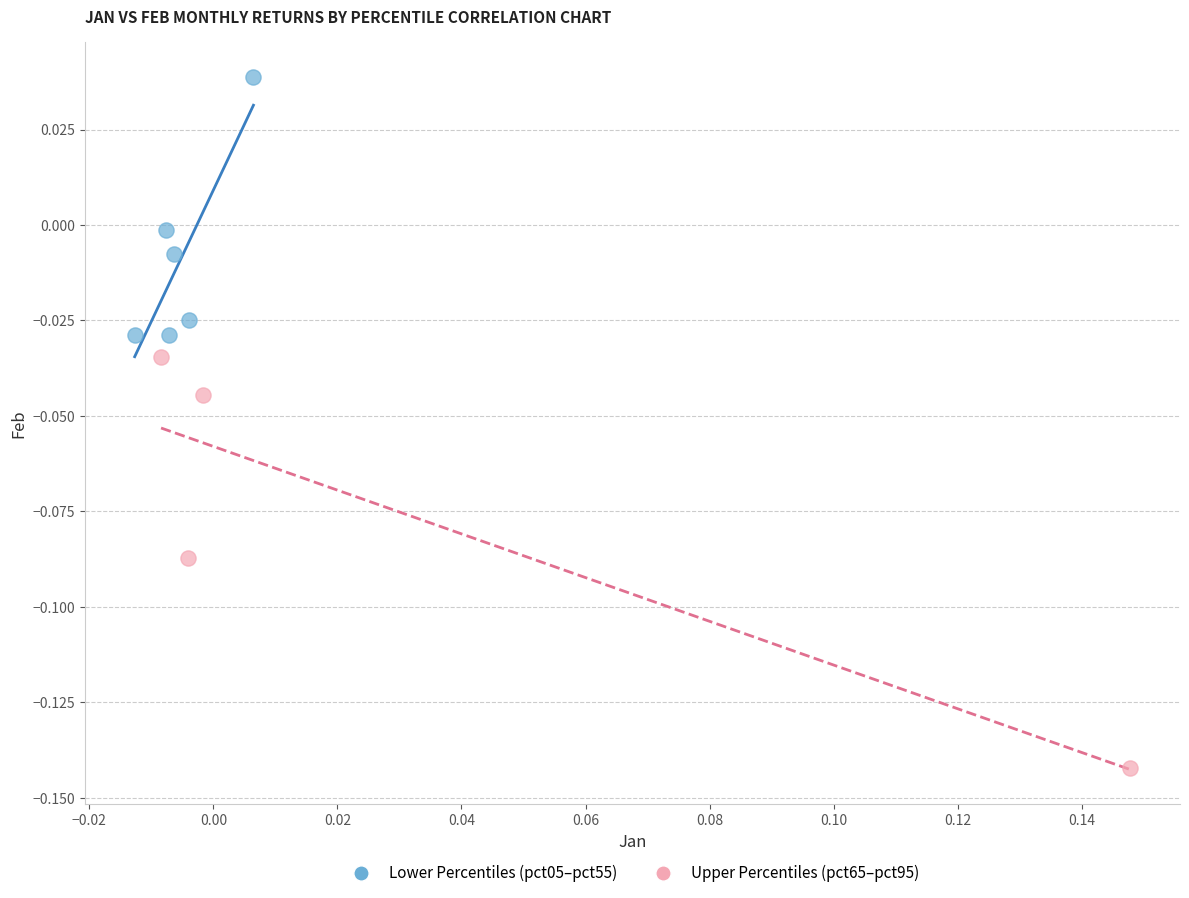

Which series reaches the maximum Y coordinate?

Lower Percentiles (pct05–pct55)